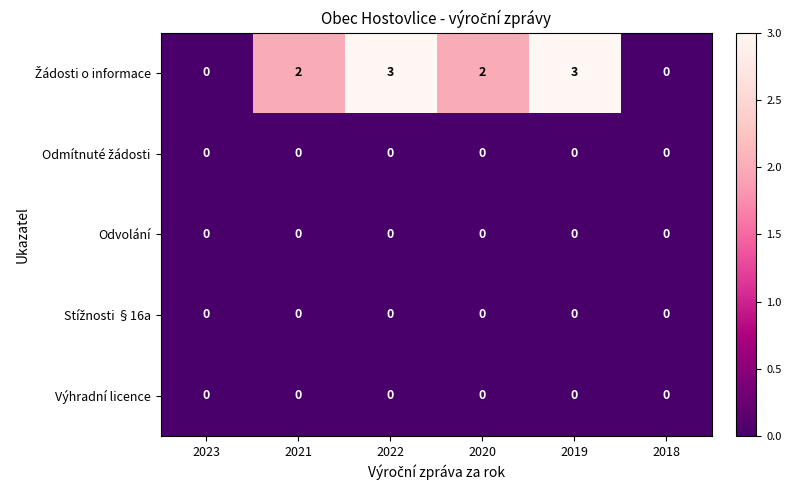

True or false: Výhradní licence has a value of 0 at 2022.

True